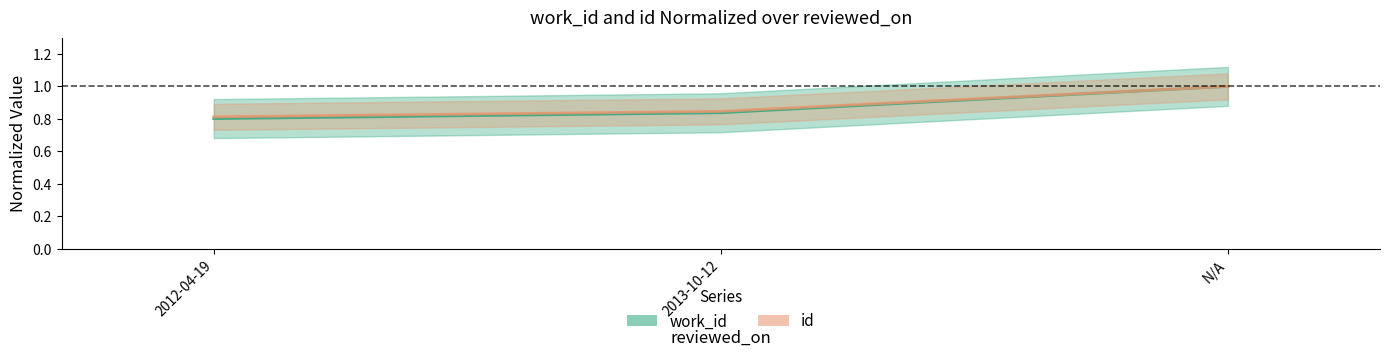

What is the minimum value shown in the chart?

0.8